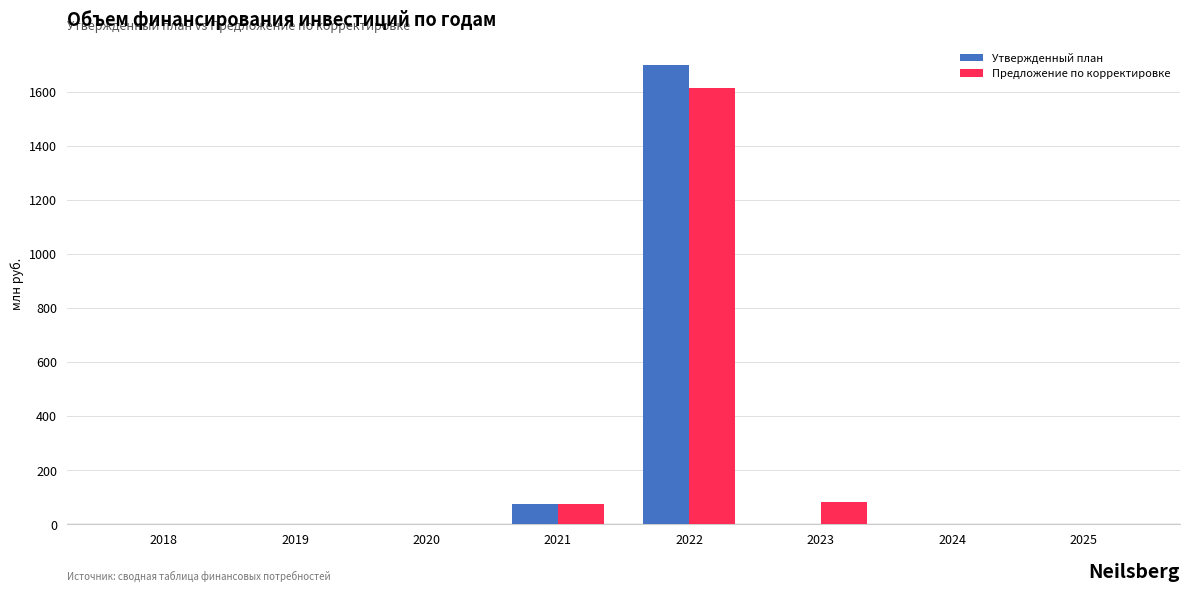

What is the maximum value for Утвержденный план?

1698.6